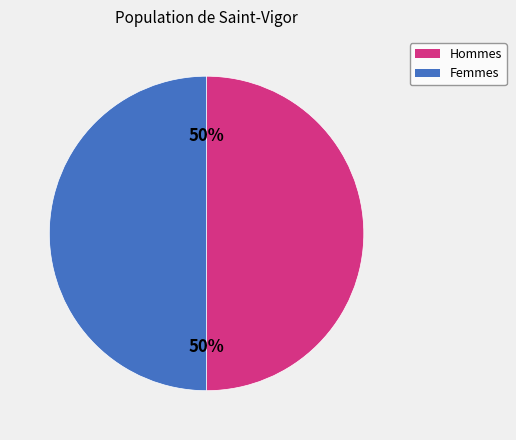

Count the number of slices in the pie.

2